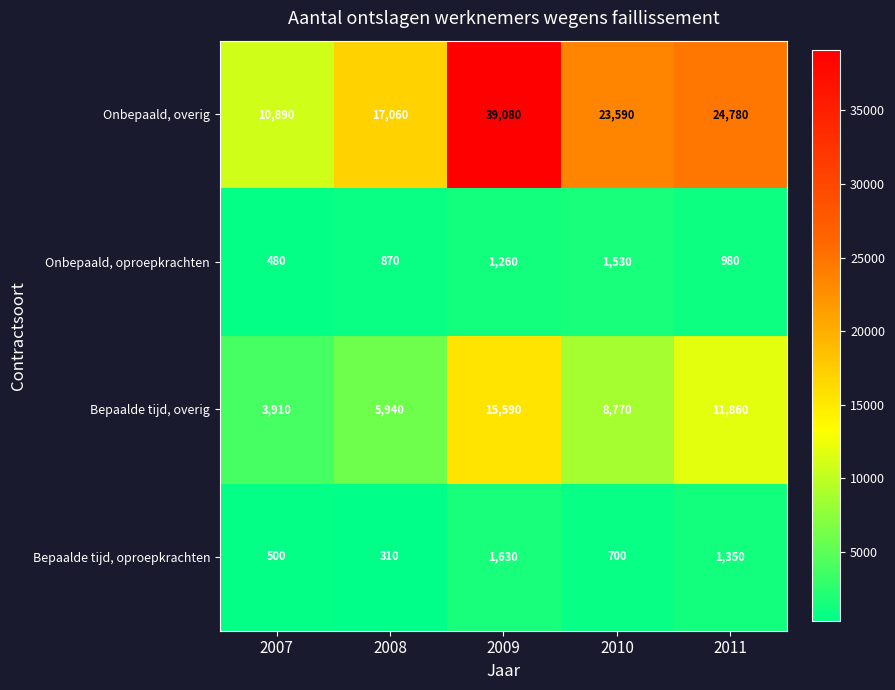

Which series has the largest range (max minus min)?

Onbepaald, overig